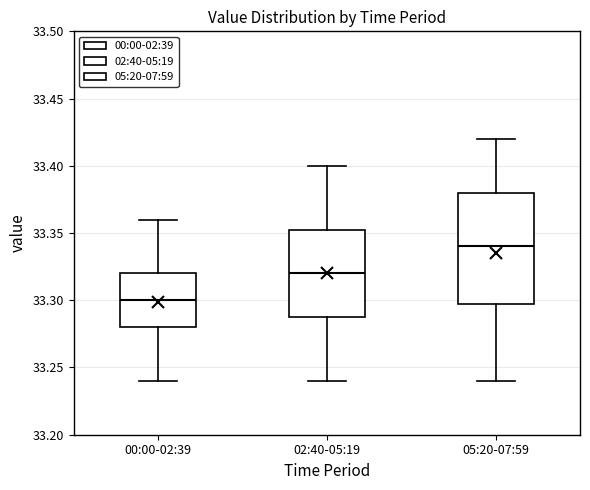

Which box is the tallest, from its lower edge to its upper edge?

05:20-07:59